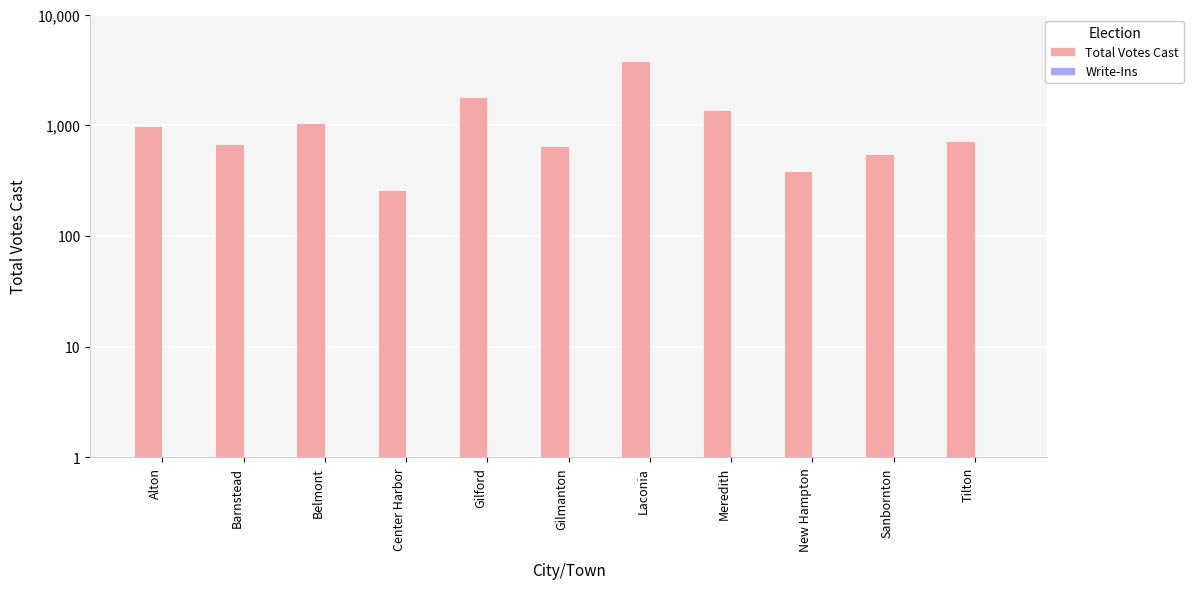

Which series has the widest spread of values?

Total Votes Cast